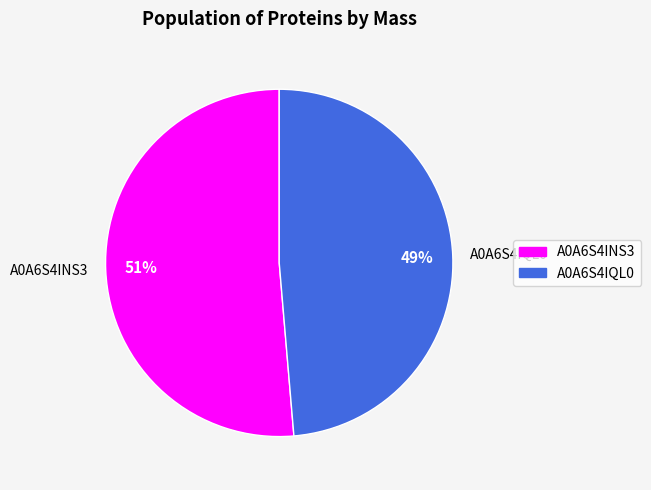

True or false: tr|A0A6S4IQL0|A0A6S4IQL0_9VIRU accounts for 49% of the total.

True